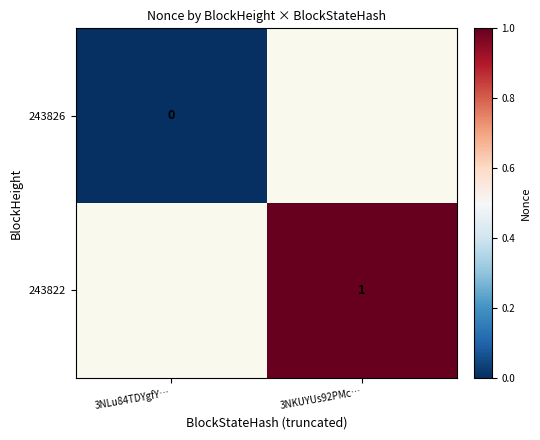

Count the number of categories in the chart.

2